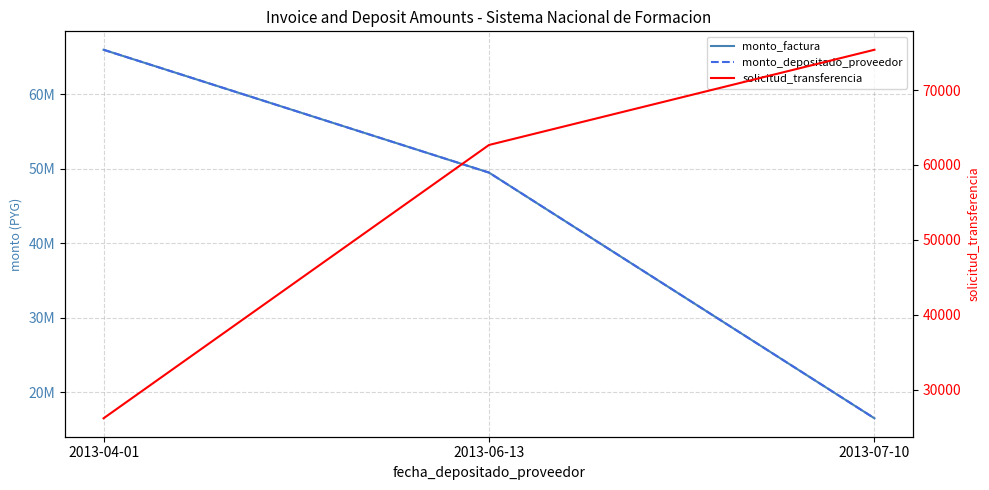

List the series in order of their peak value, highest first.

monto_factura, monto_depositado_proveedor, solicitud_transferencia